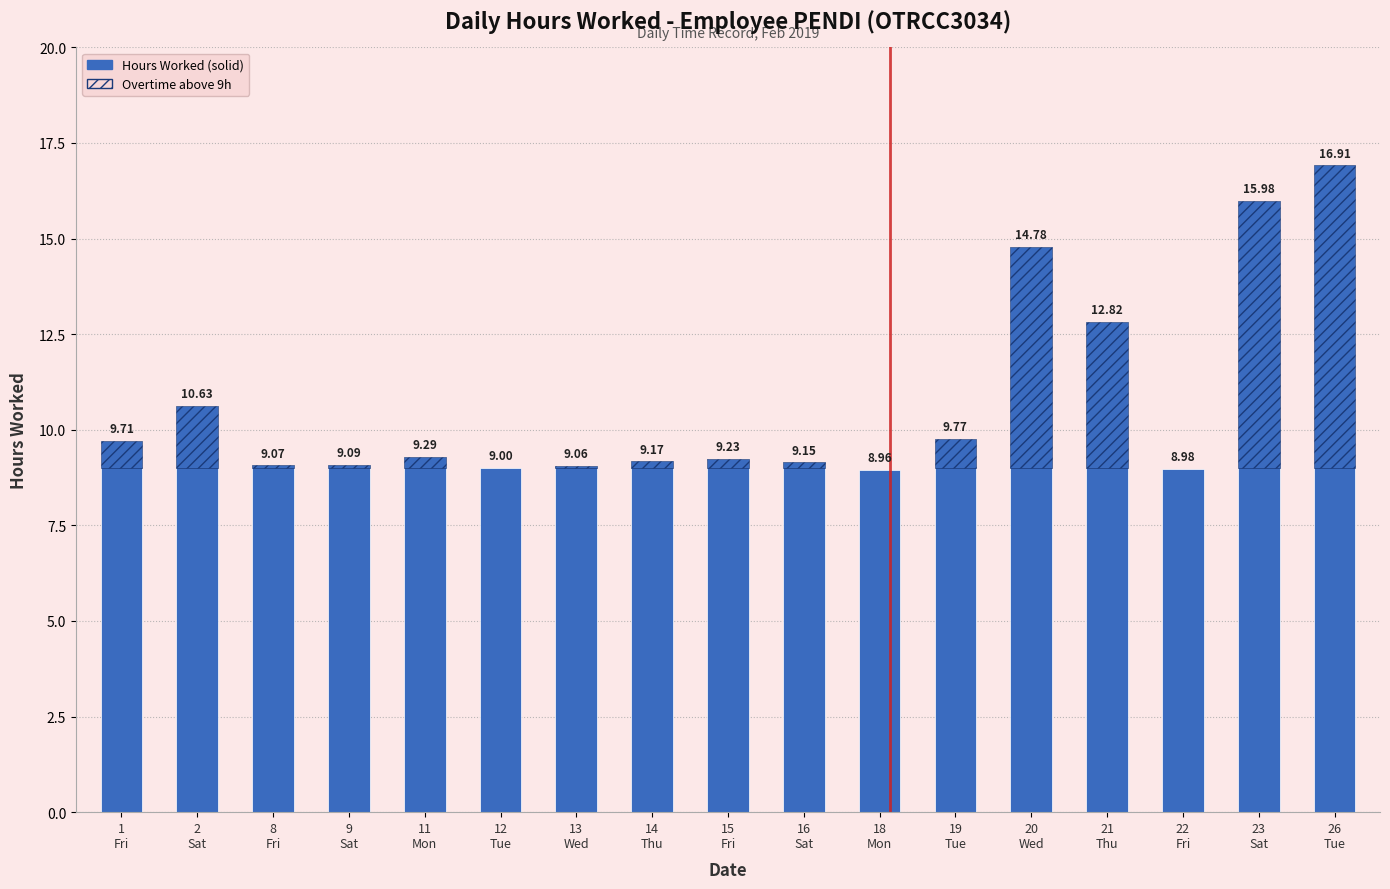

What is the label of the 14th bar from the right?

9
Sat